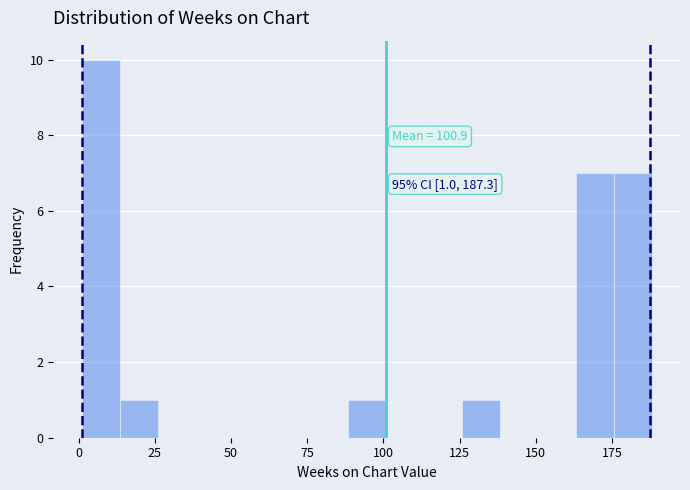

Read against the x-axis, roughly where is the centre of the tallest bar?

5